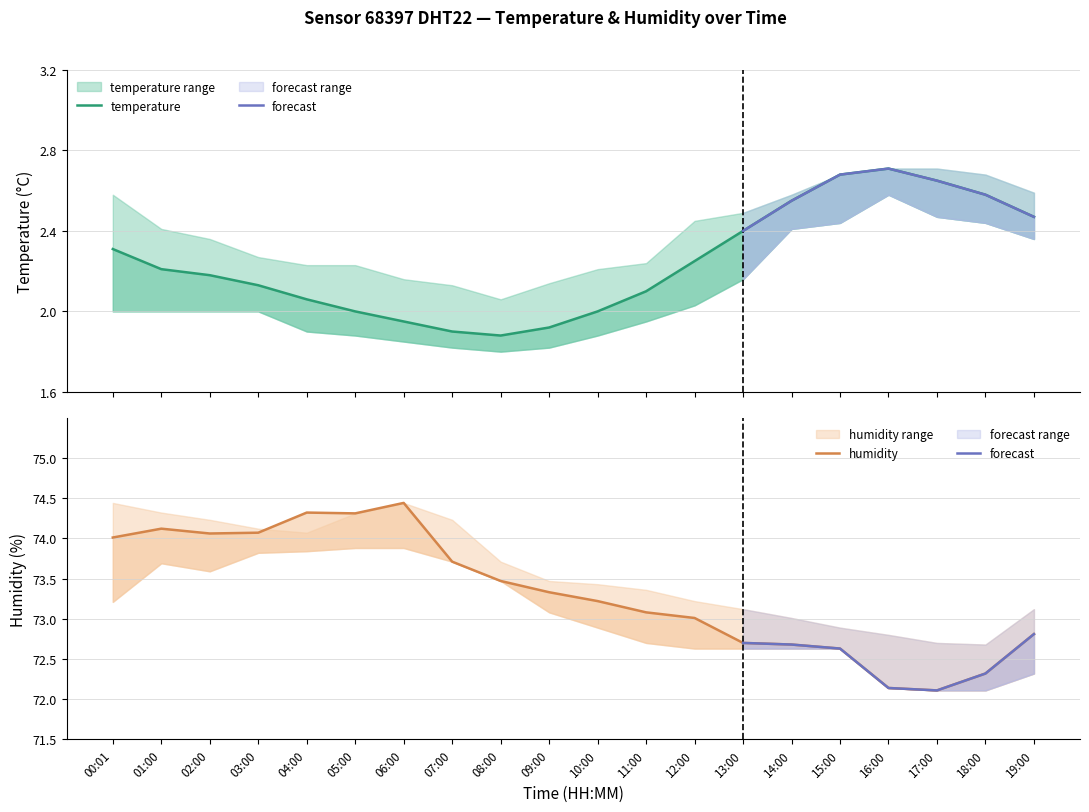

The humidity series shows 72.7 at 13:00. True or false?

True